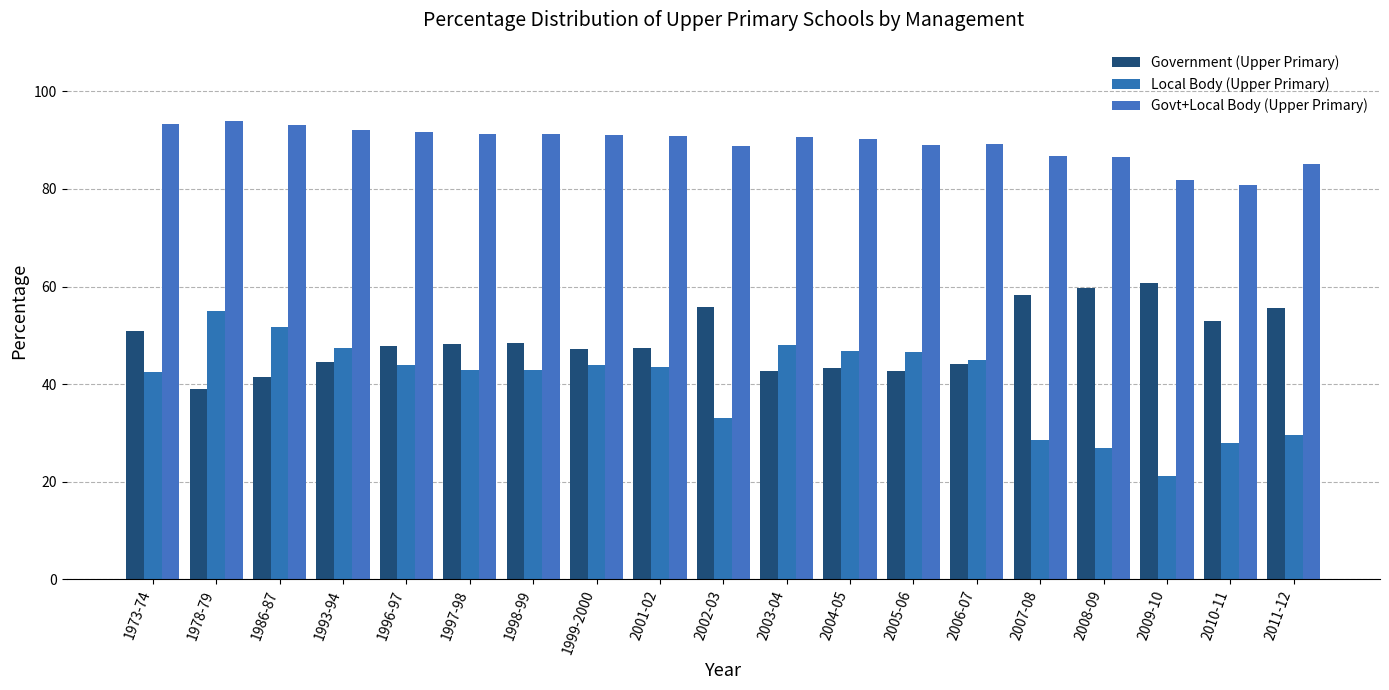

How many groups of bars are there?

19